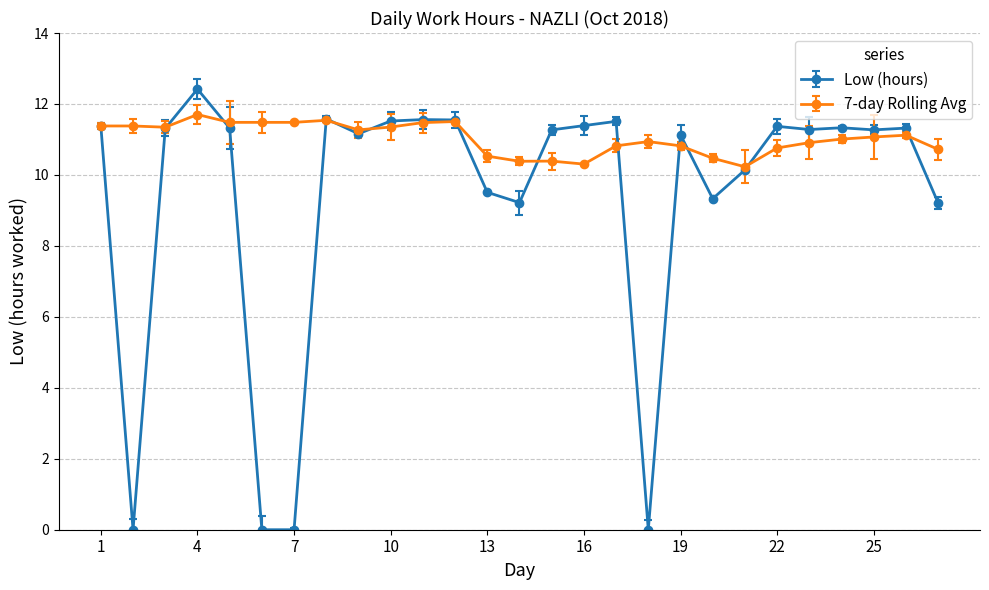

What is the highest value of the 7-day Rolling Avg series?

11.7